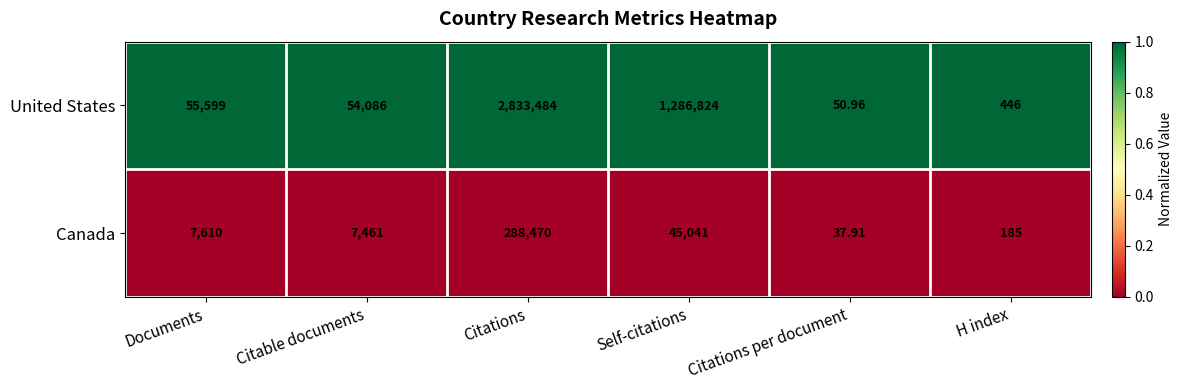

Is the value of Canada at Documents greater than the value of United States at Citations?

No